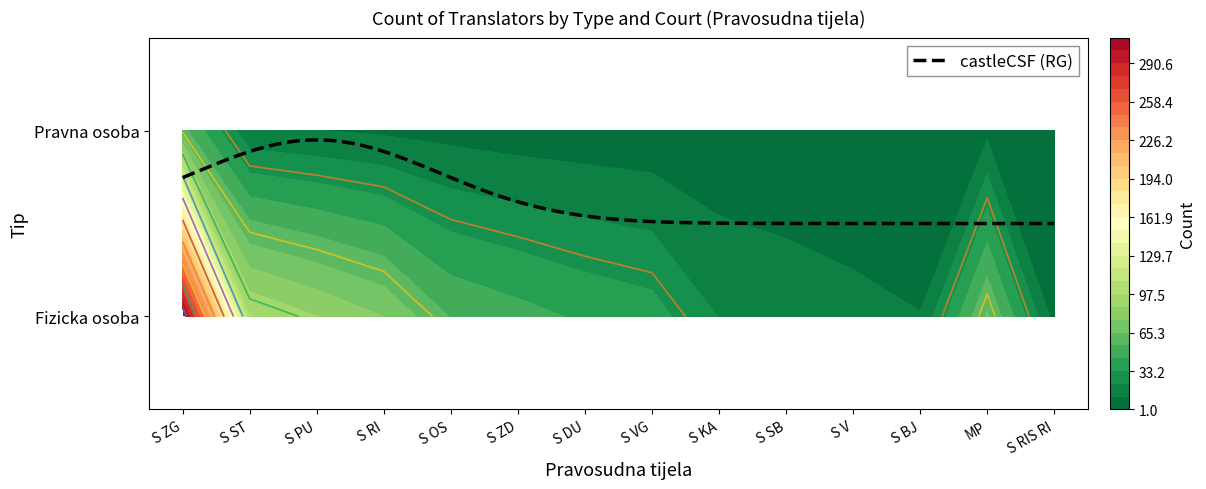

What is the total value across all series at S RI?

86